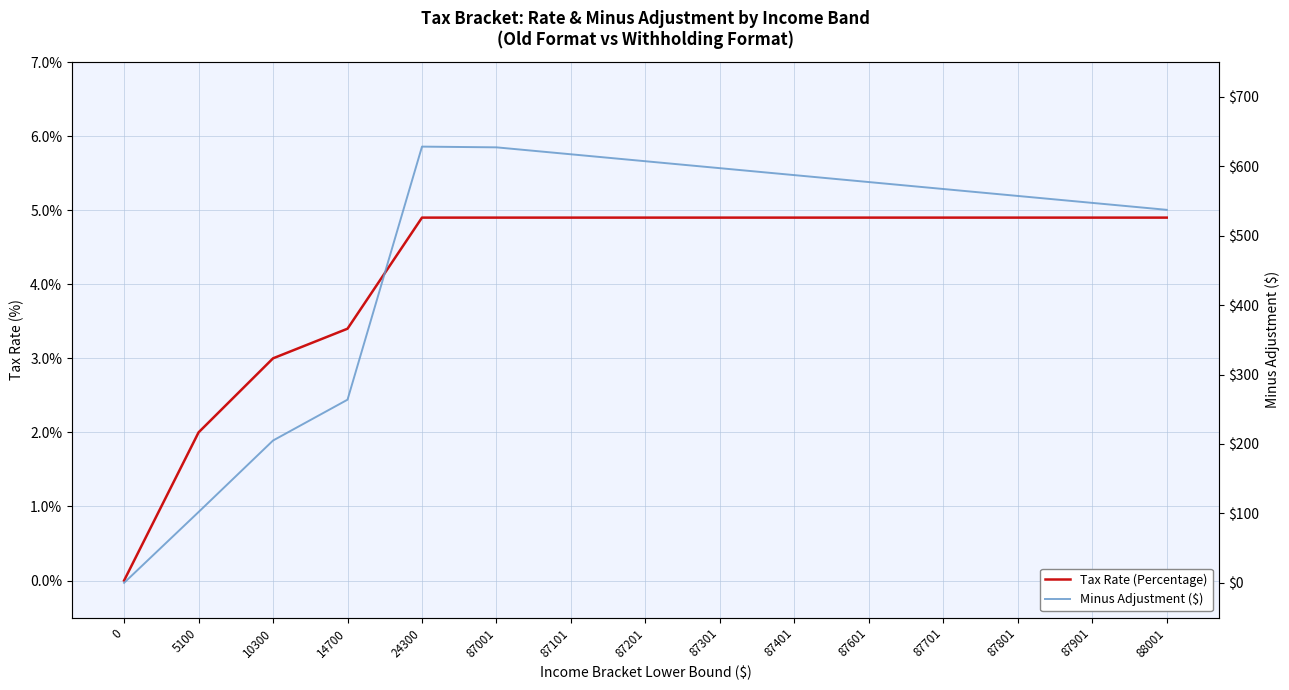

List the series in order of their peak value, highest first.

Minus Adjustment ($), Tax Rate (Percentage)